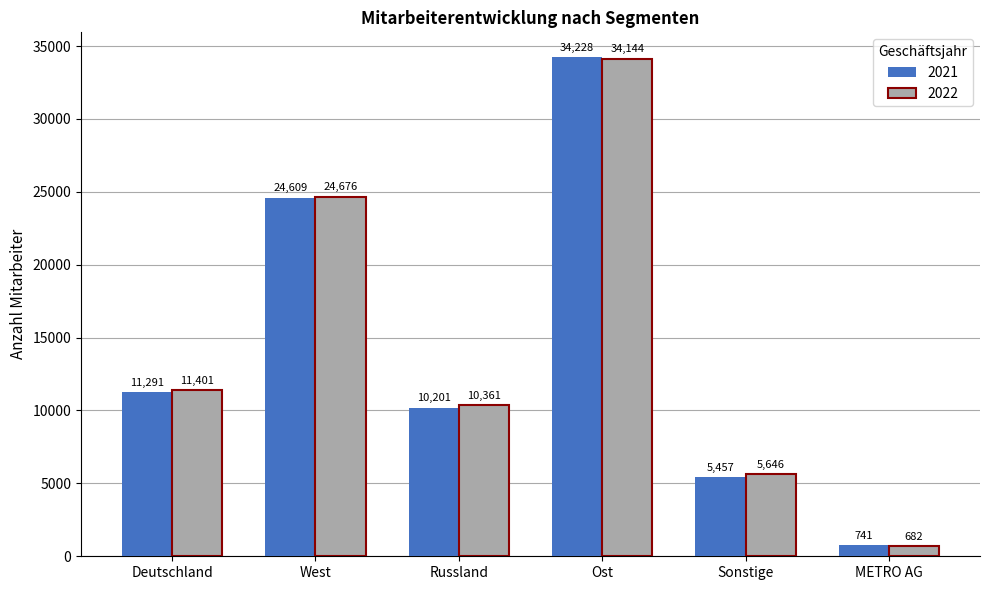

Reading right to left, list all the values displayed in this chart.

2021: 741	5457	34228	10201	24609	11291
2022: 682	5646	34144	10361	24676	11401